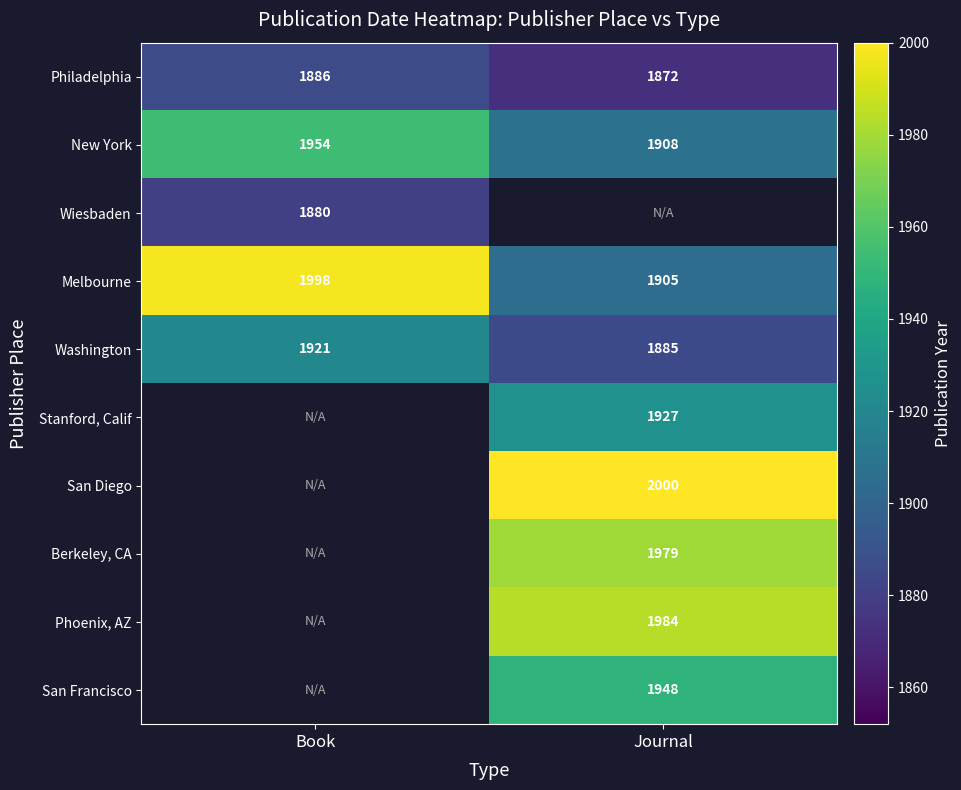

Which category has the highest value across all series?

Journal